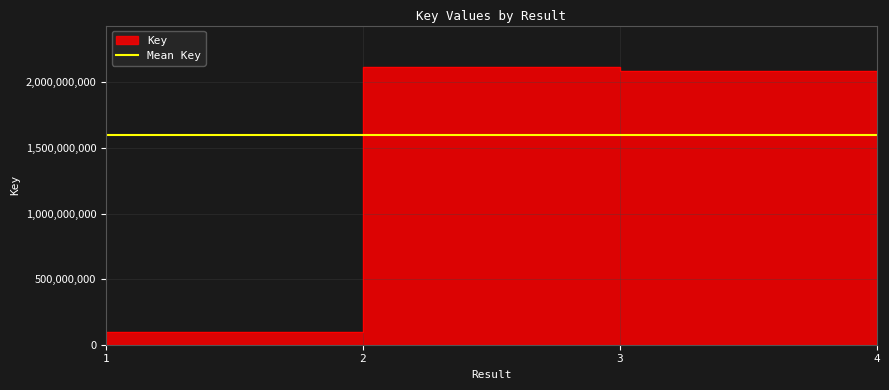

How many values are below 2088448615?

2